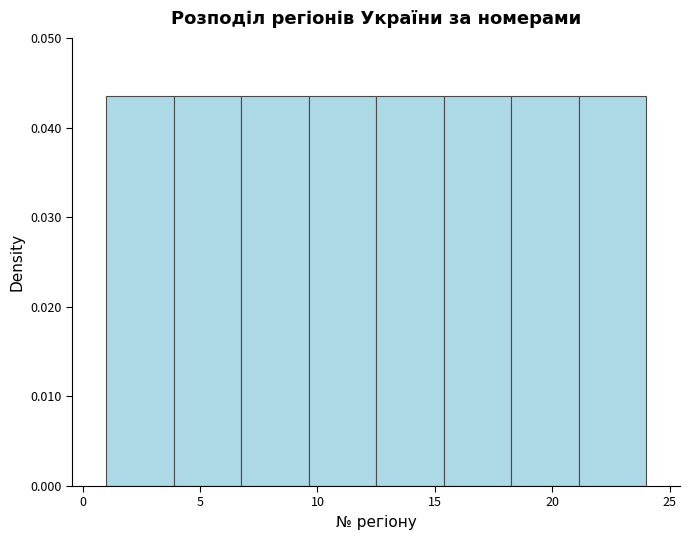

Reading left to right, list every bar in this chart as the range it spans on the x-axis followed by its height. Neither the bar edges nor the heights are printed on the chart, so give them approximately, as read against the axes.

1.0 to 4.0: 0.043
4.0 to 7.0: 0.043
7.0 to 9.5: 0.043
9.5 to 12.5: 0.043
12.5 to 15.5: 0.043
15.5 to 18.5: 0.043
18.5 to 21.0: 0.043
21.0 to 24.0: 0.043